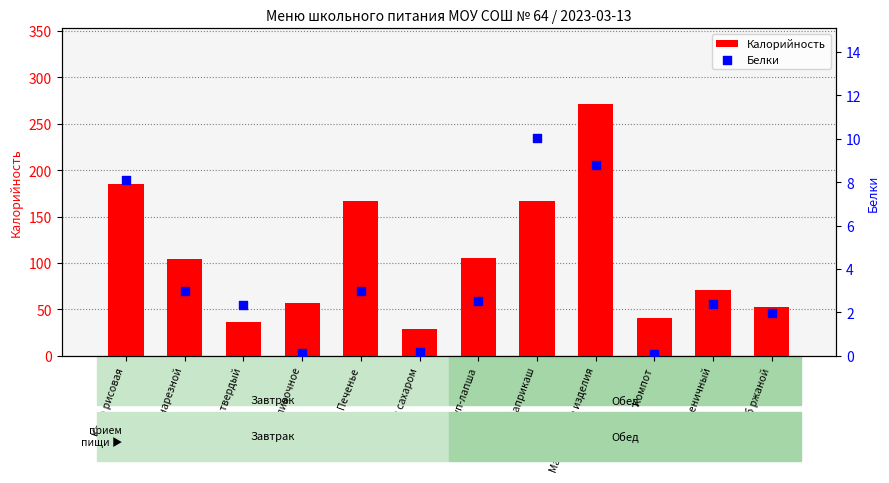

Which series has the widest spread of Y values?

Калорийность